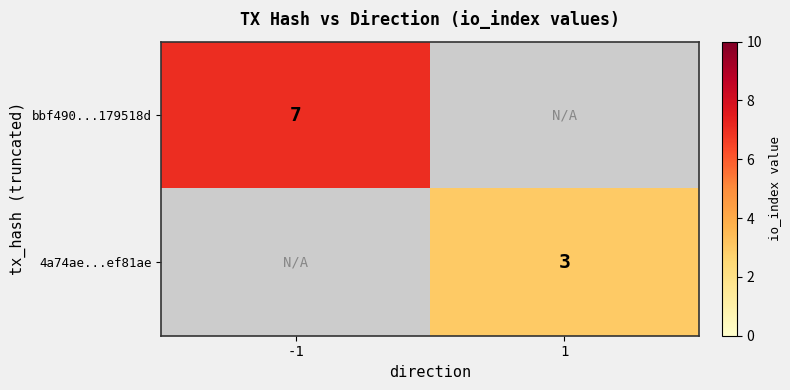

Is it true that 4a74ae...ef81ae equals 1 at 1?

False